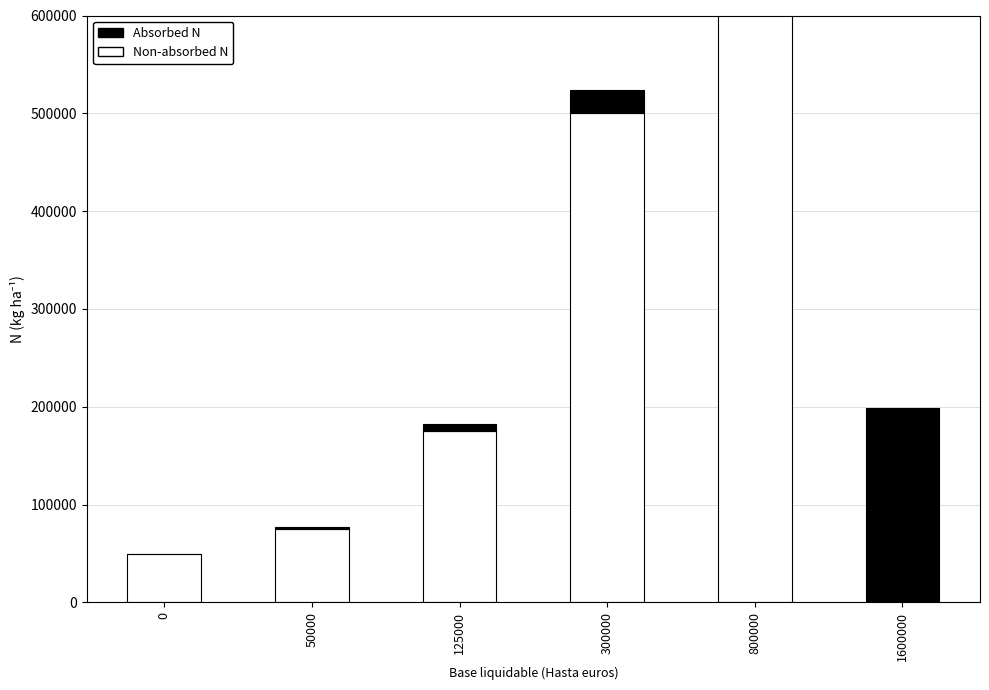

Where does the Non-absorbed N series first go above 175000?

300000